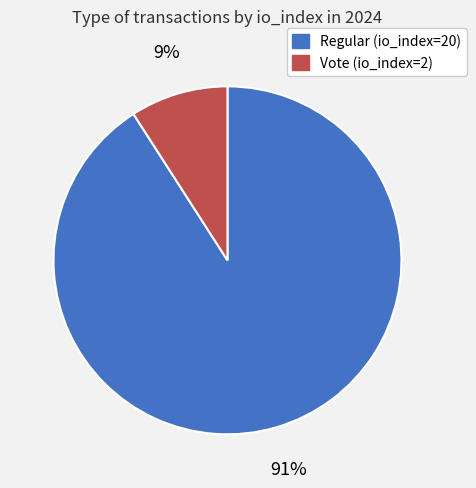

Which has a higher value, Vote (io_index=2) or Regular (io_index=20)?

Regular (io_index=20)